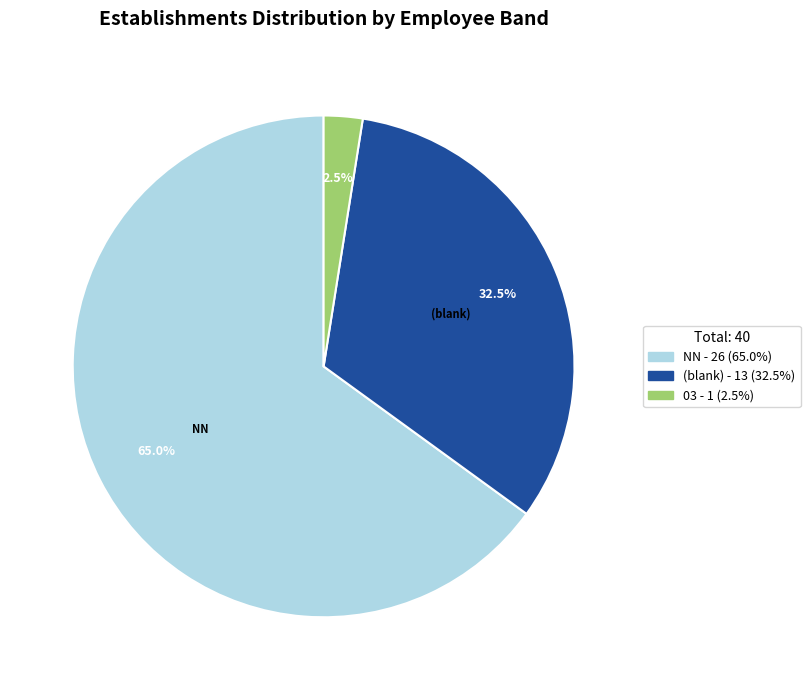

Is there a majority slice in this chart?

Yes